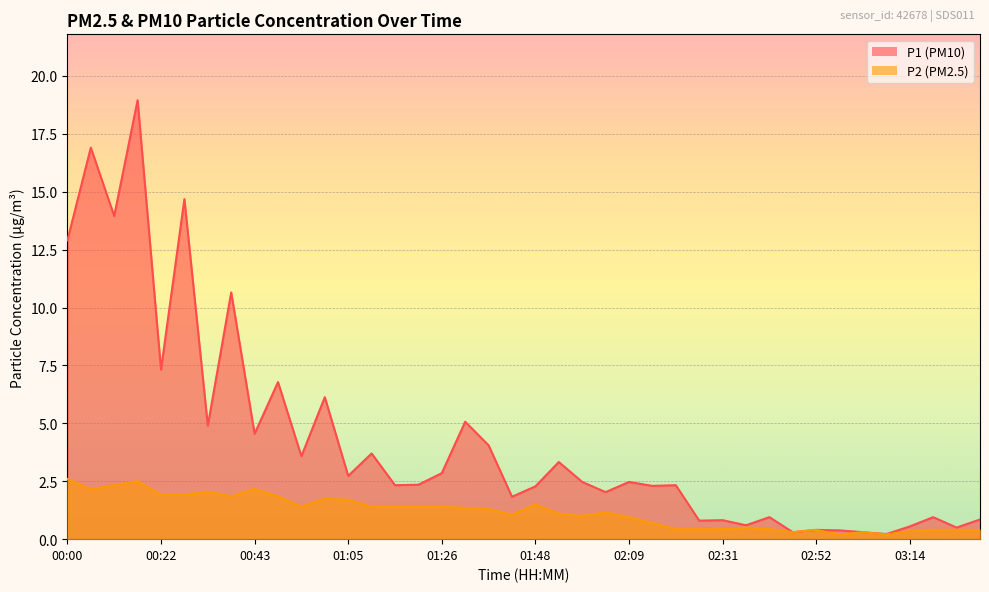

At which label does P2 reach its peak?

00:00